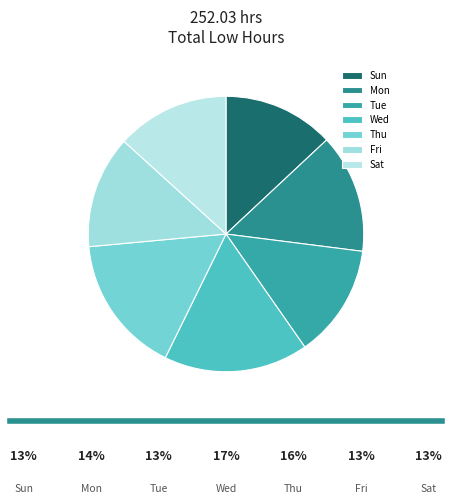

Is there a majority slice in this chart?

No